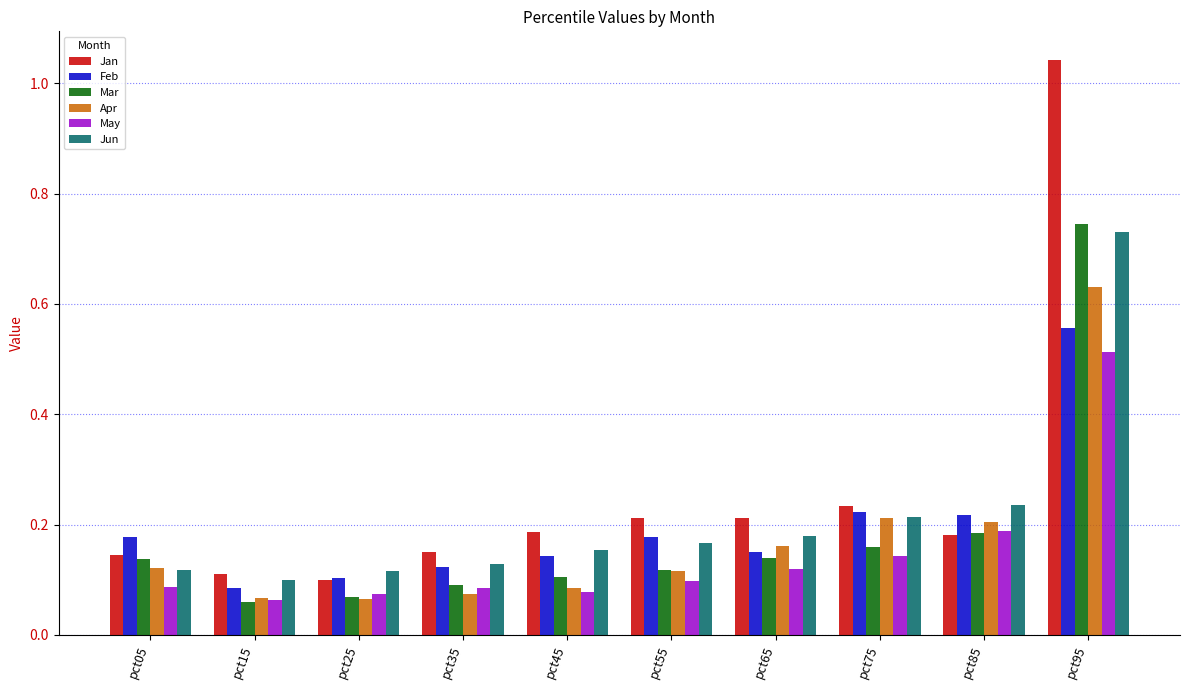

The Apr series shows 0.0 at pct55. True or false?

False